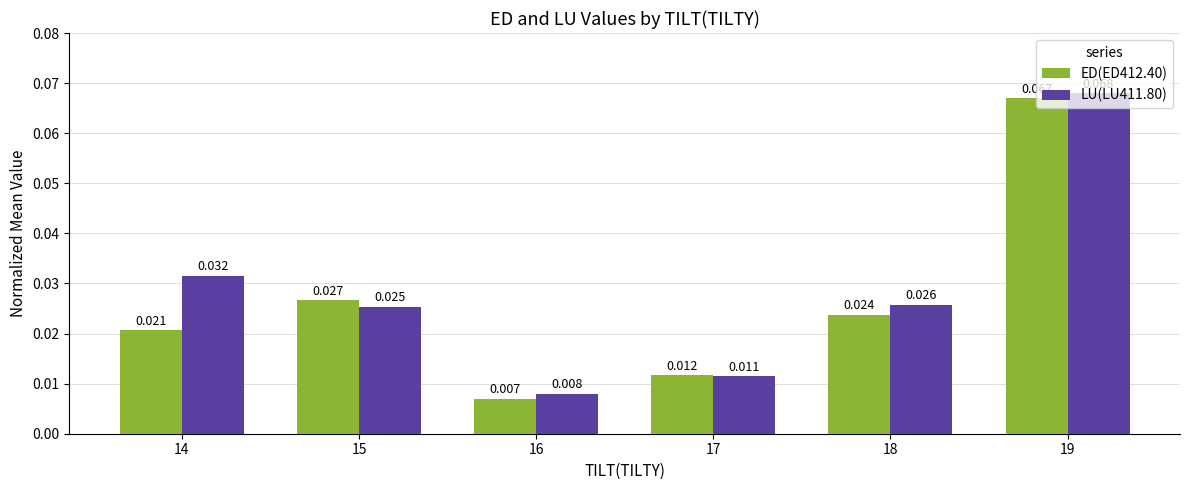

At how many categories does at least one series exceed 0?

6